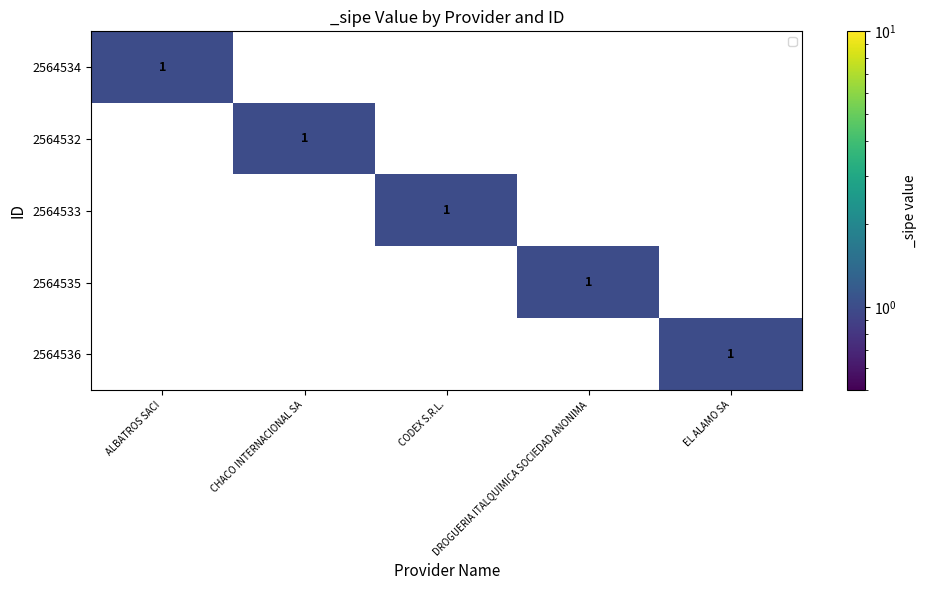

How many 2564534 values are between 0 and 1?

5